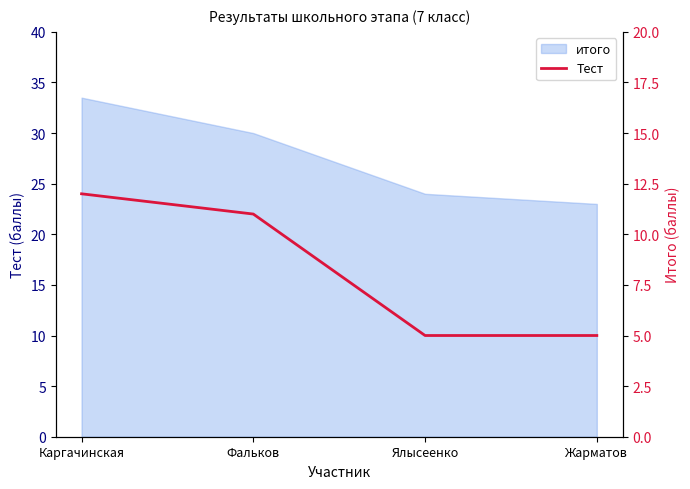

List the labels in order of value, largest first.

Каргачинская, Фальков, Ялысеенко, Жарматов